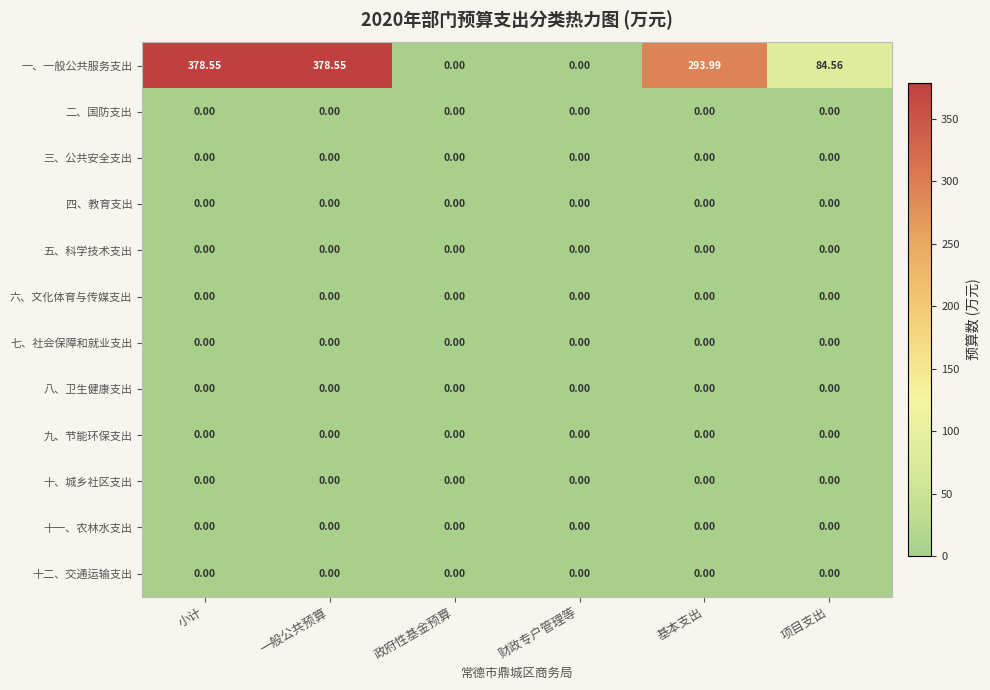

Which series has the widest spread of values?

一、一般公共服务支出